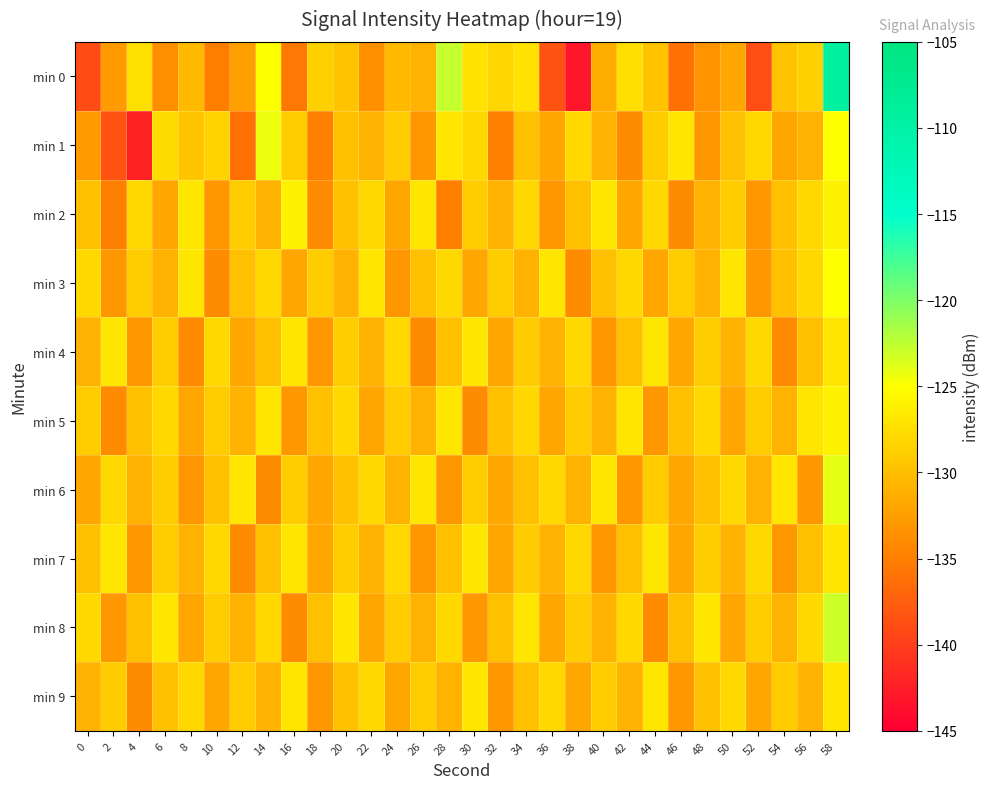

Which series changed the most between 44 and 46?

min 0